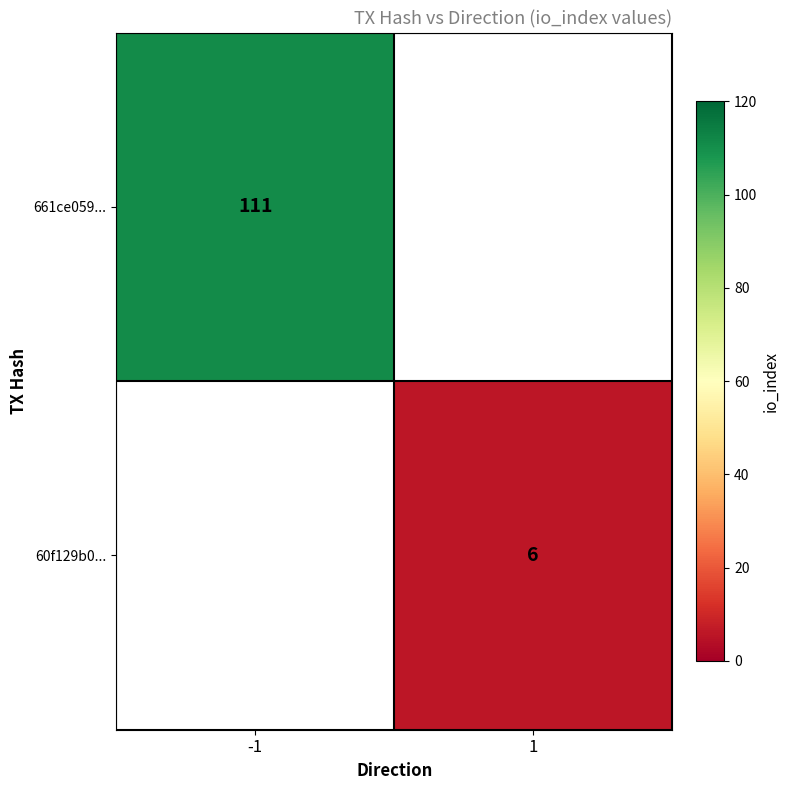

At how many categories does at least one series exceed 61?

1